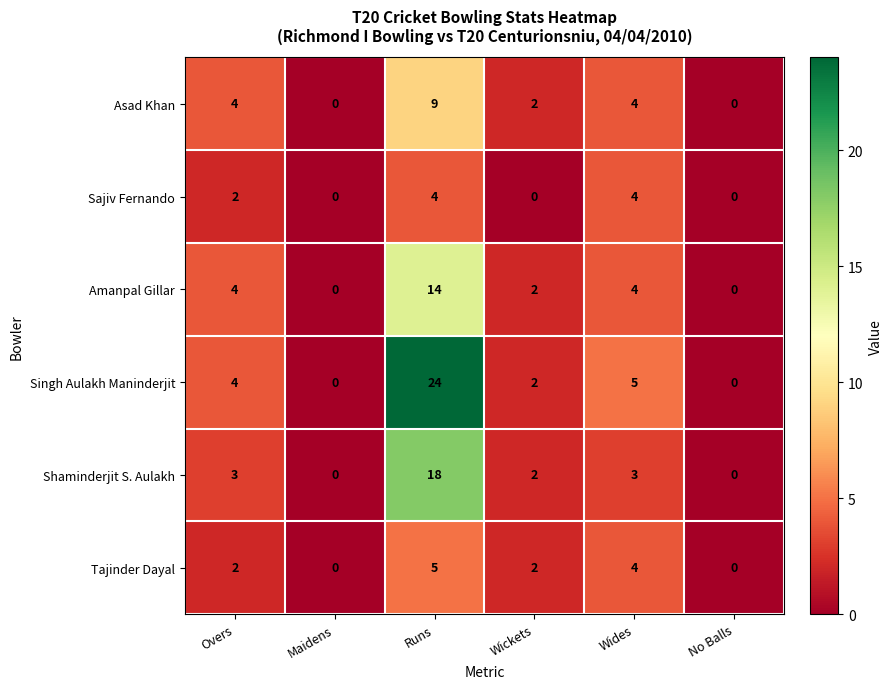

Rank the series by their maximum value, from highest to lowest.

Singh Aulakh Maninderjit, Shaminderjit S. Aulakh, Amanpal Gillar, Asad Khan, Tajinder Dayal, Sajiv Fernando